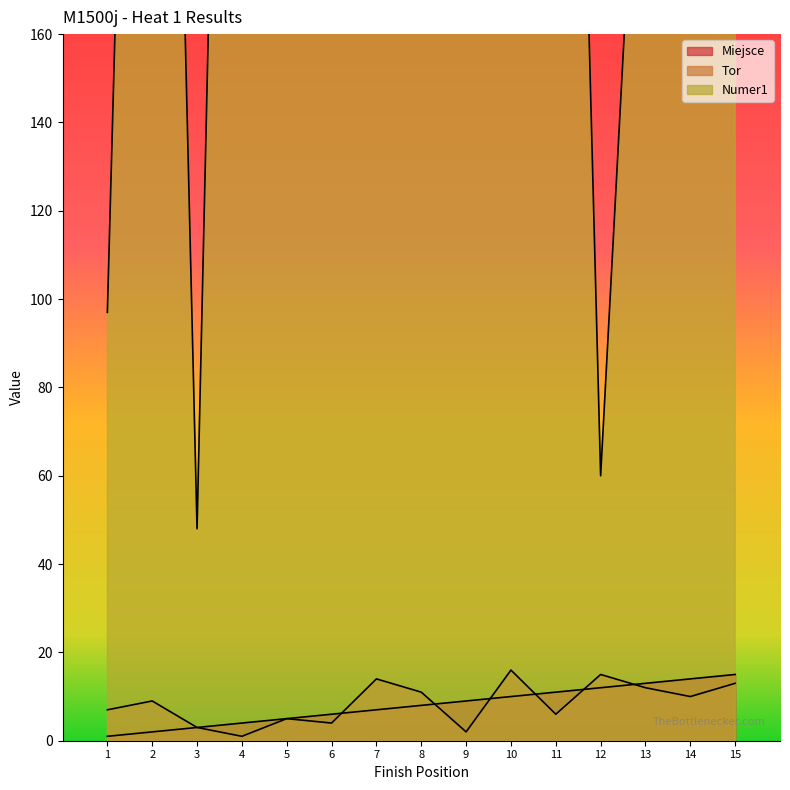

Count the number of data series in this chart.

3